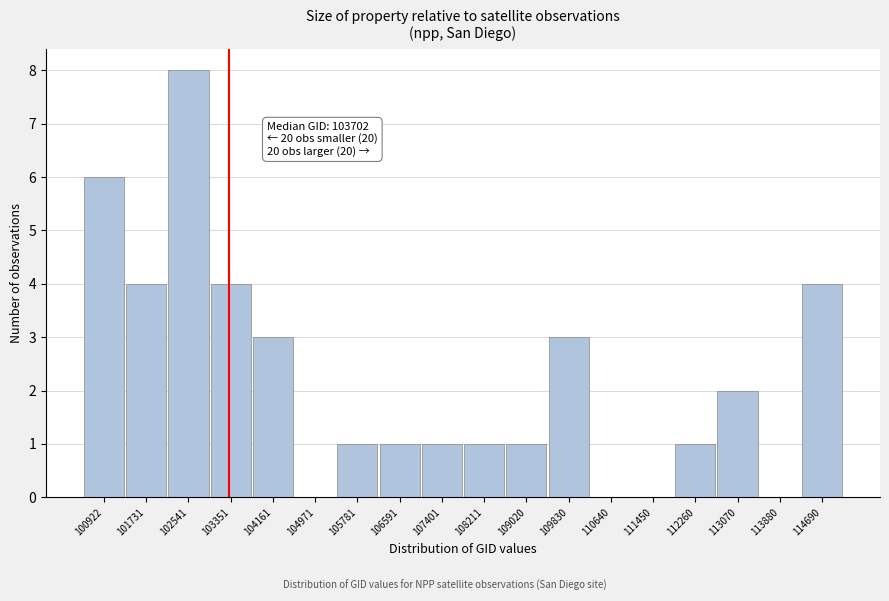

Reading right to left, what are all the values shown in this chart?

114690=4	113880=0	113070=2	112260=1	111450=0	110640=0	109830=3	109020=1	108211=1	107401=1	106591=1	105781=1	104971=0	104161=3	103351=4	102541=8	101731=4	100922=6